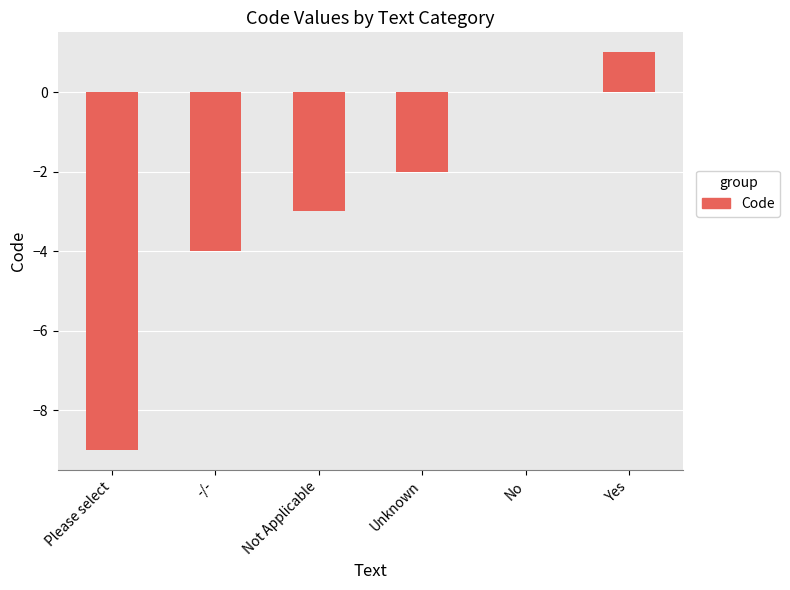

The chart shows a value of -3 at Please select. True or false?

False